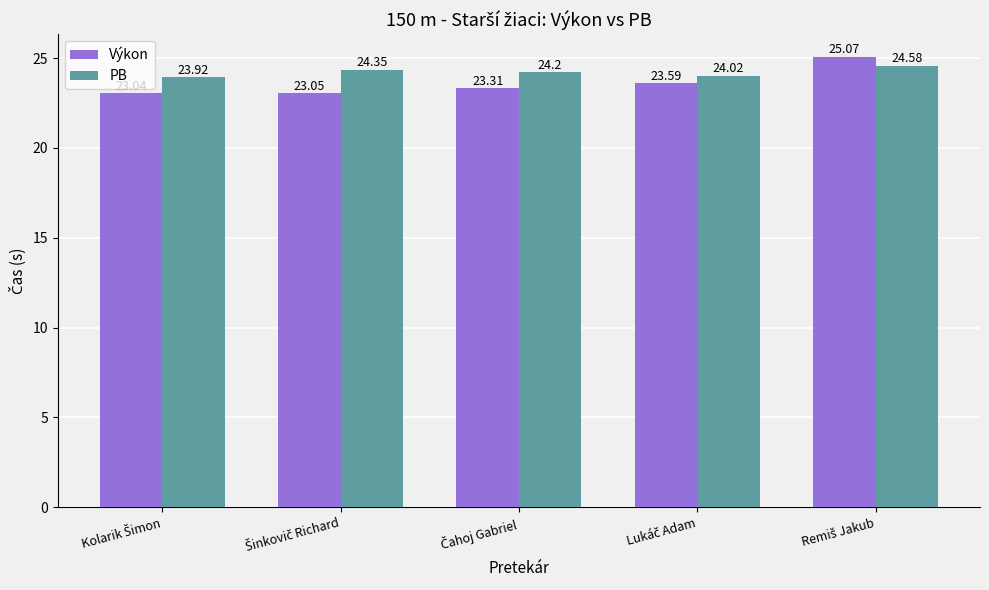

Which series has the largest total across all categories?

PB